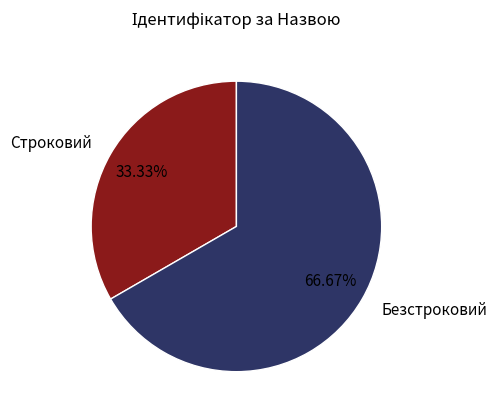

Which has a higher value, Безстроковий or Строковий?

Безстроковий